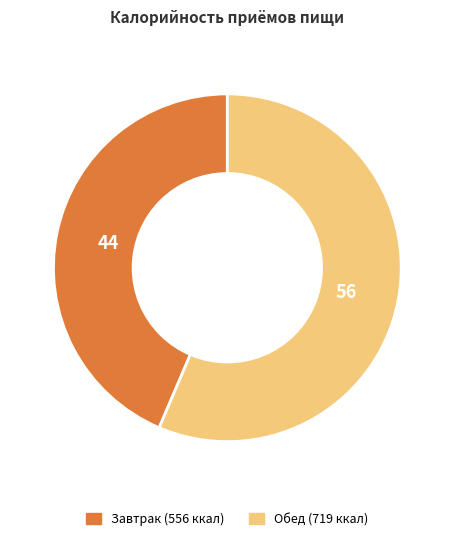

Does Завтрак account for over 50% of the chart?

No